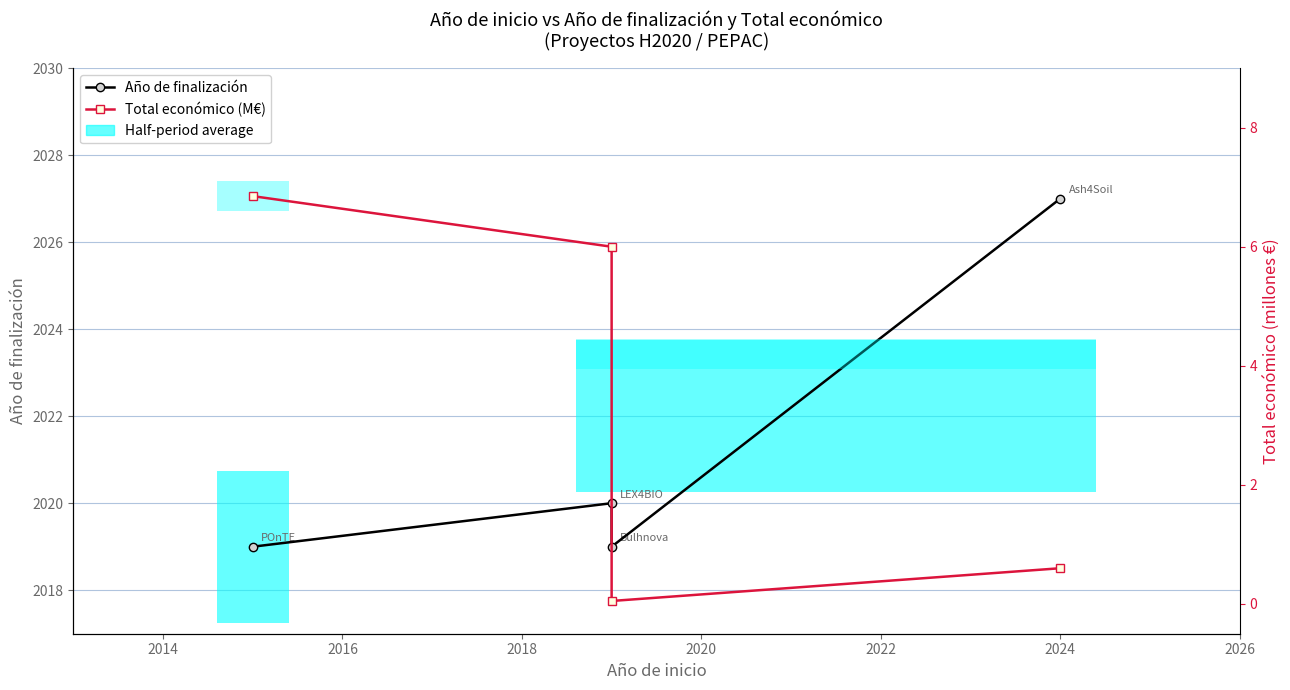

What is the value of the Año de finalización bar at the 2nd from the left?

2020.0